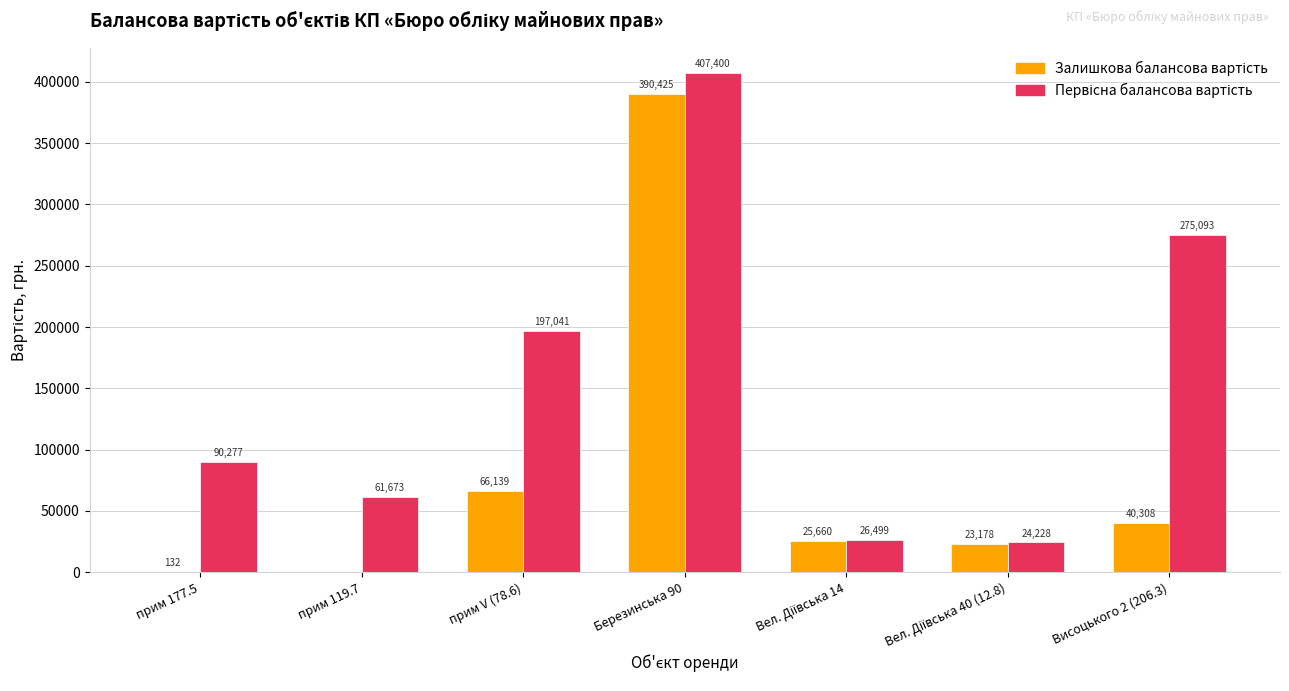

How many groups of bars are there?

7